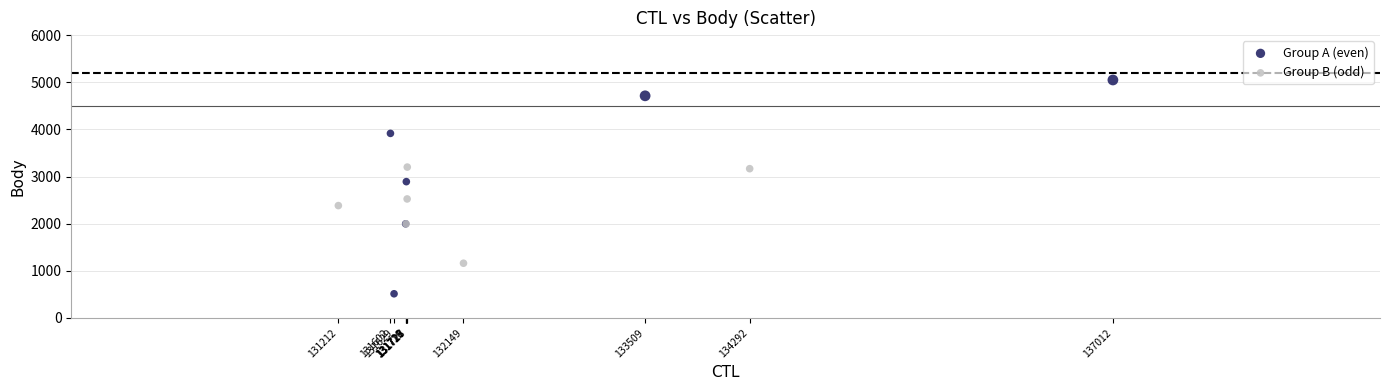

Which series reaches the minimum Y coordinate?

Group A (even)